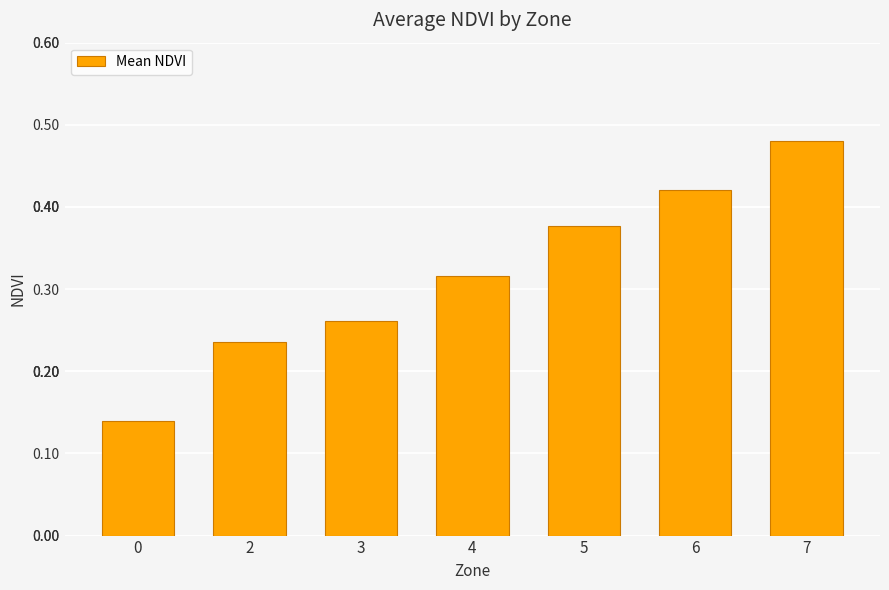

What is the sum of the values at 4 and 5?

0.7